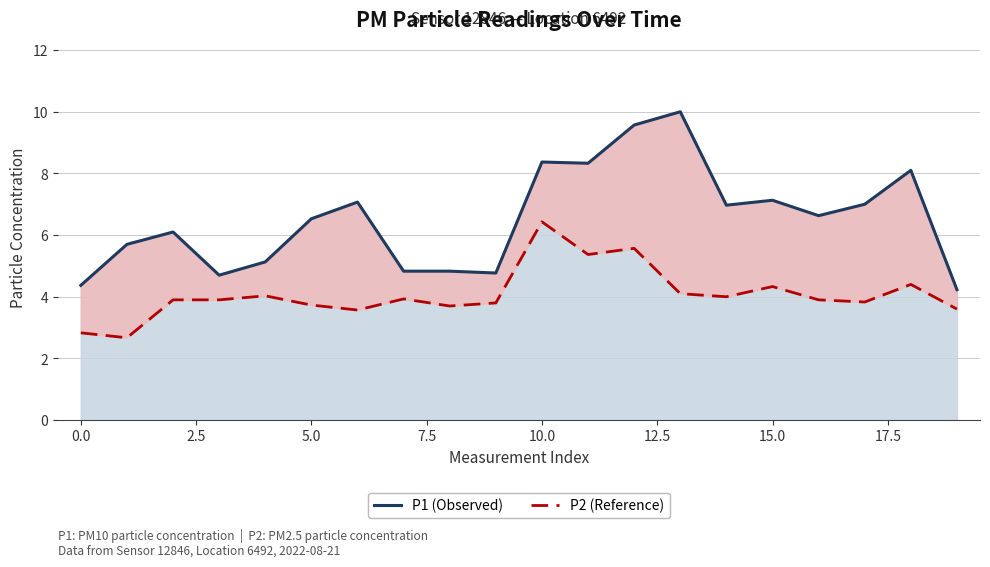

What are all the series names shown in the legend?

P1 (Observed), P2 (Reference)